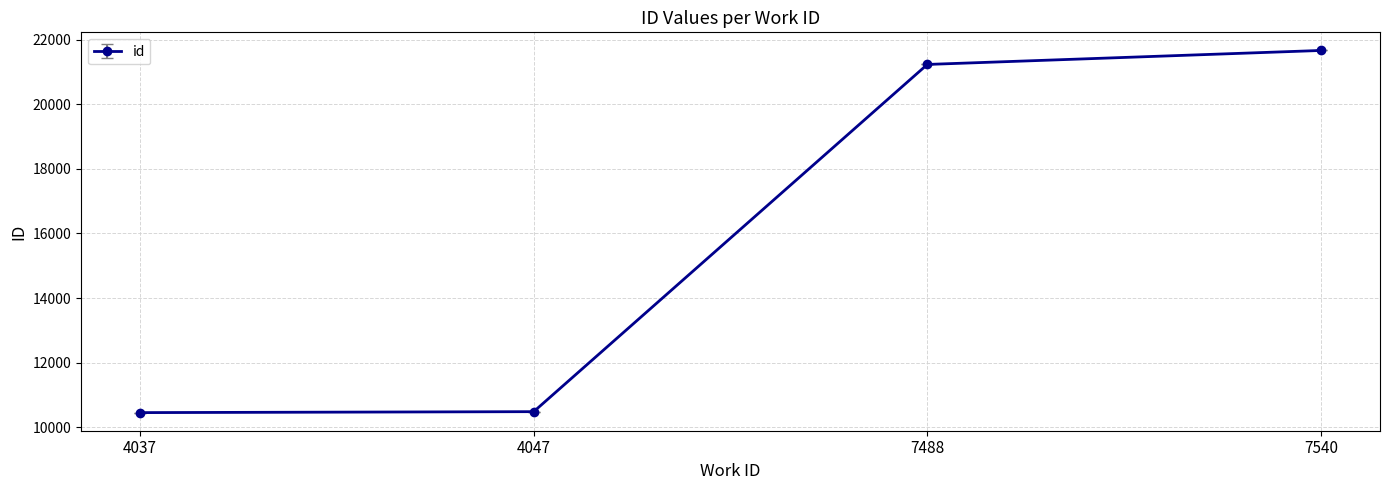

Which category has the highest value across all series?

7540